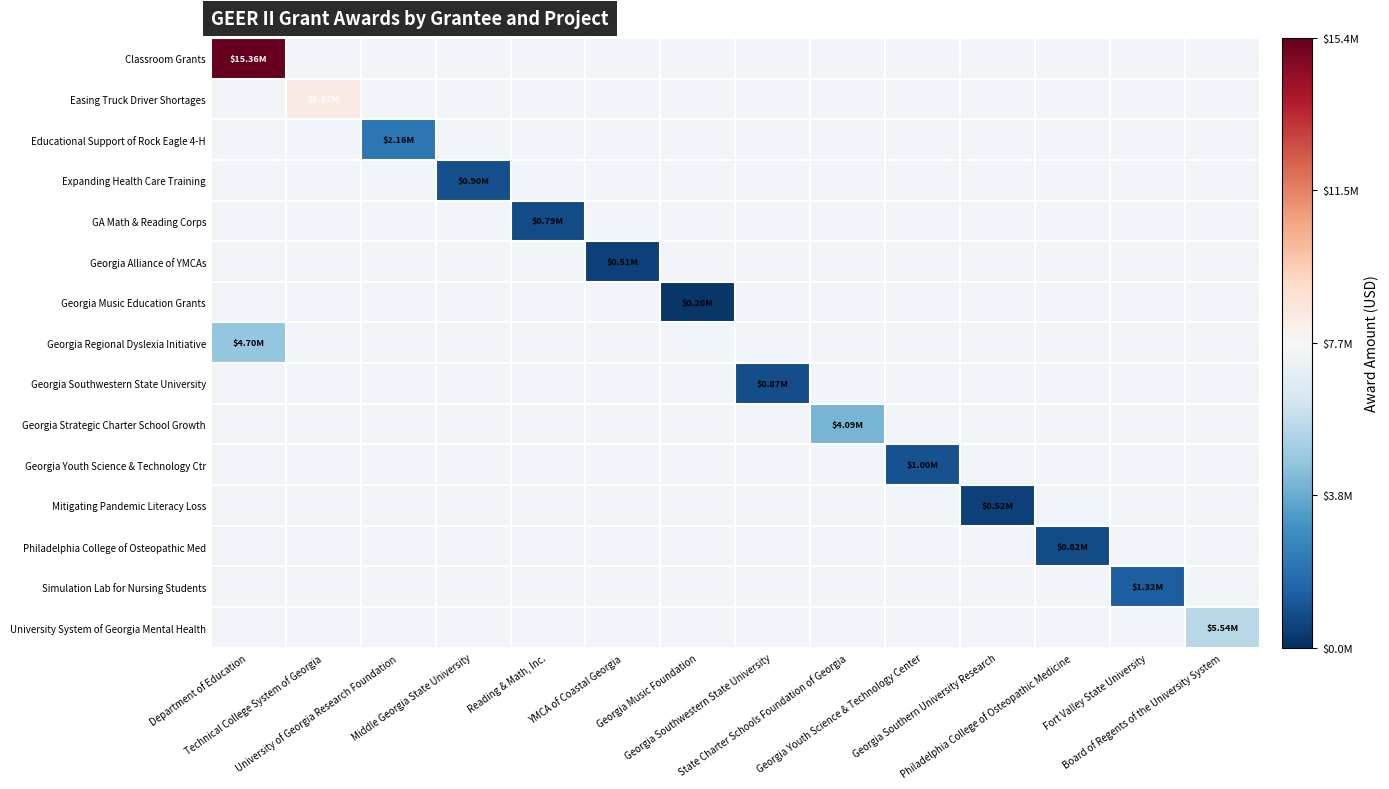

Which series has the widest spread of values?

Classroom Grants